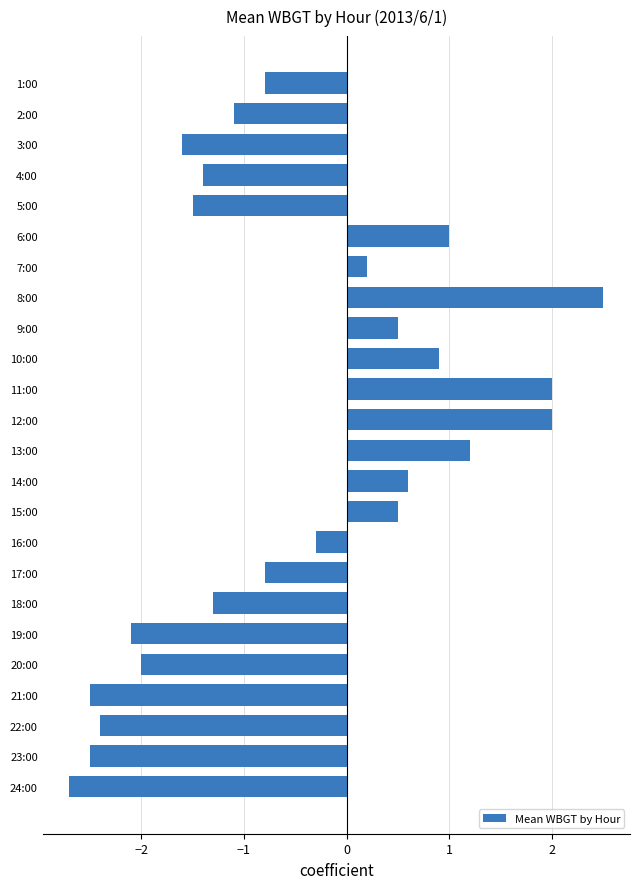

Is it true that the value at 10:00 is 1.4?

False